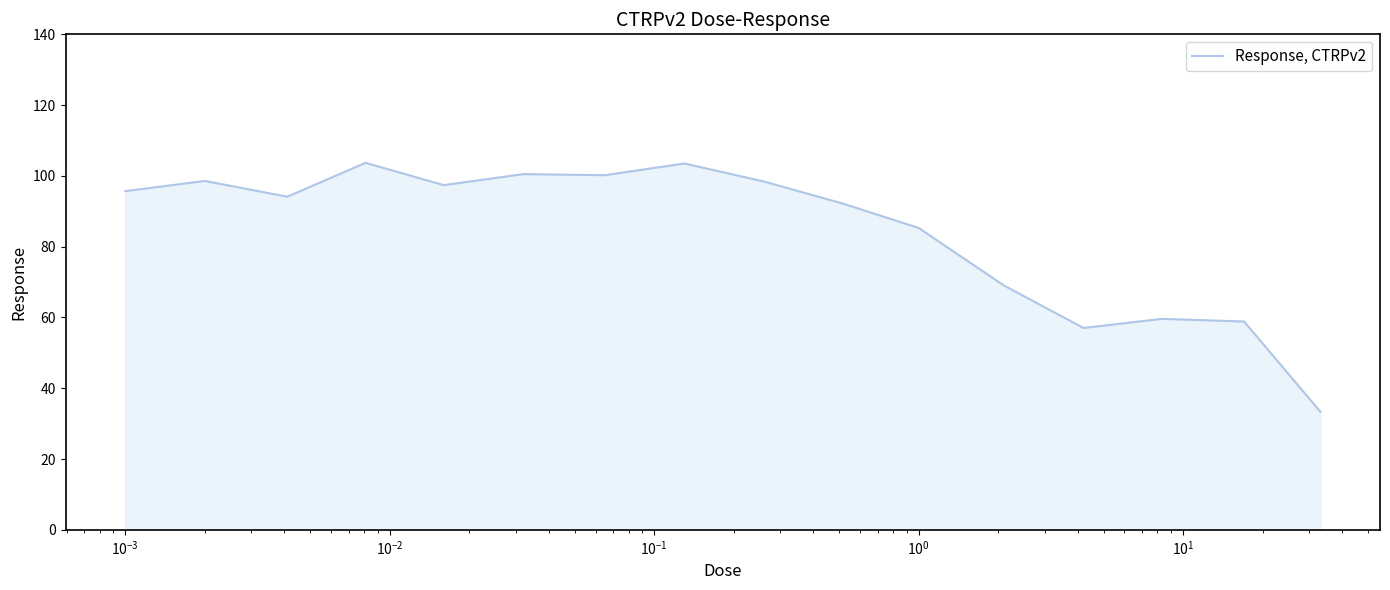

What is the greatest value displayed?

103.7